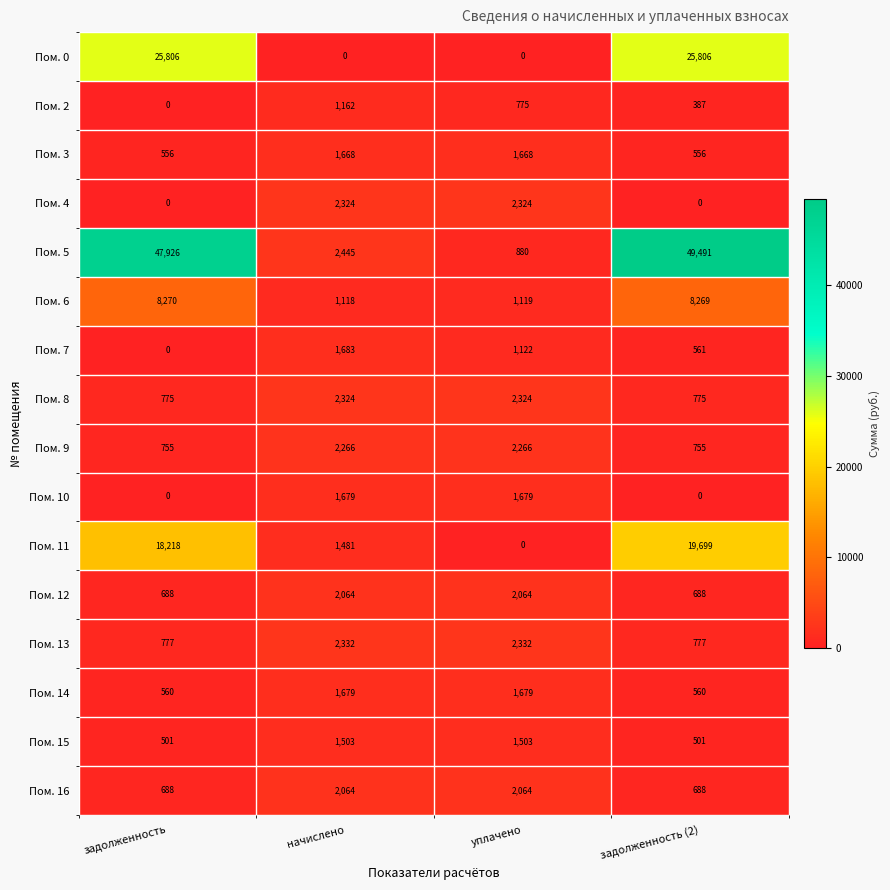

Is it true that Пом. 15 equals 1503 at уплачено?

True